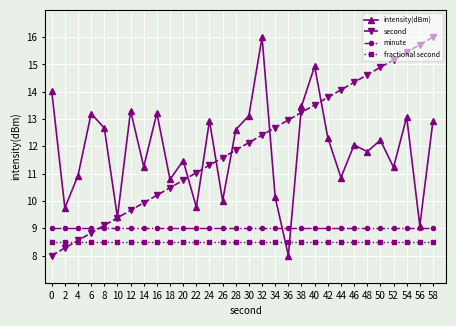

Where does the second series first go above 12?

30